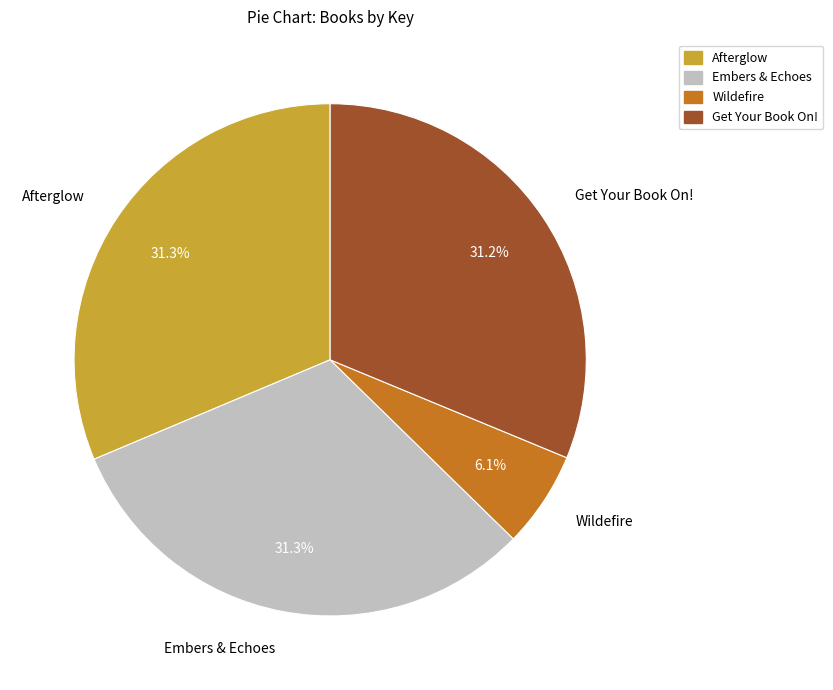

Approximately how many times larger is the value at Wildefire compared to Get Your Book On!?

0.2